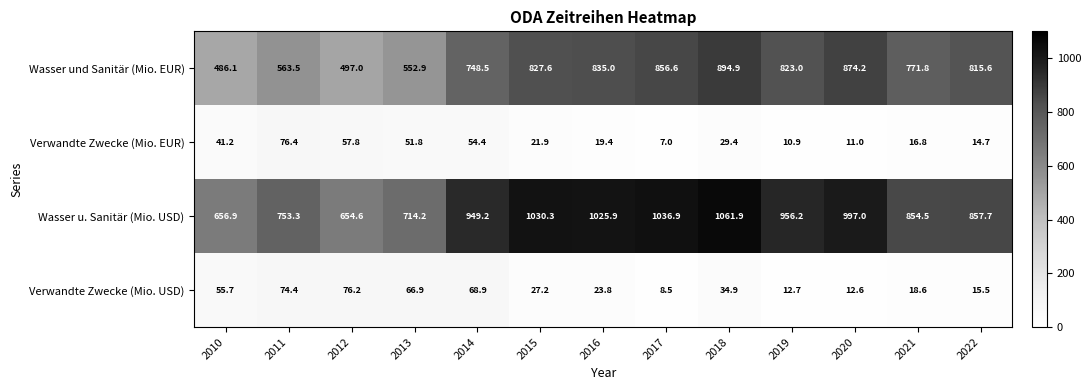

At 2017, list the series in order from largest to smallest.

Wasser u. Sanitär (Mio. USD), Wasser und Sanitär (Mio. EUR), Verwandte Zwecke (Mio. USD), Verwandte Zwecke (Mio. EUR)